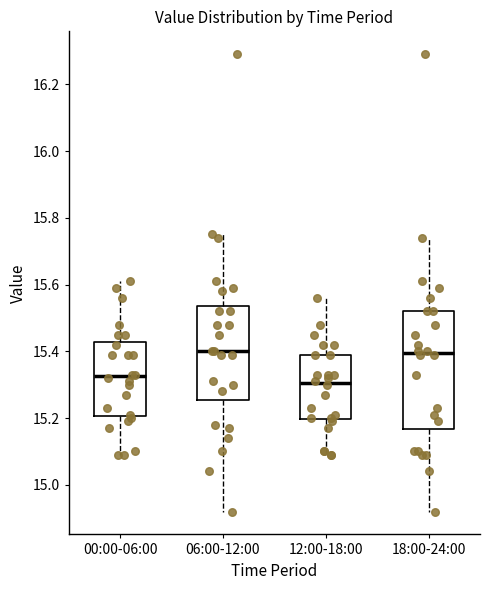

Reading left to right, read every box against the y-axis: the position of its median line, the range the box covers, and the ends of its whiskers. The values are not printed on the chart, so give them approximately, as read against the axis.

00:00-06:00: median 15.32, box 15.20 to 15.42, whiskers 15.10 to 15.62
06:00-12:00: median 15.40, box 15.26 to 15.54, whiskers 14.92 to 15.76
12:00-18:00: median 15.30, box 15.20 to 15.40, whiskers 15.10 to 15.56
18:00-24:00: median 15.40, box 15.16 to 15.52, whiskers 14.92 to 15.74